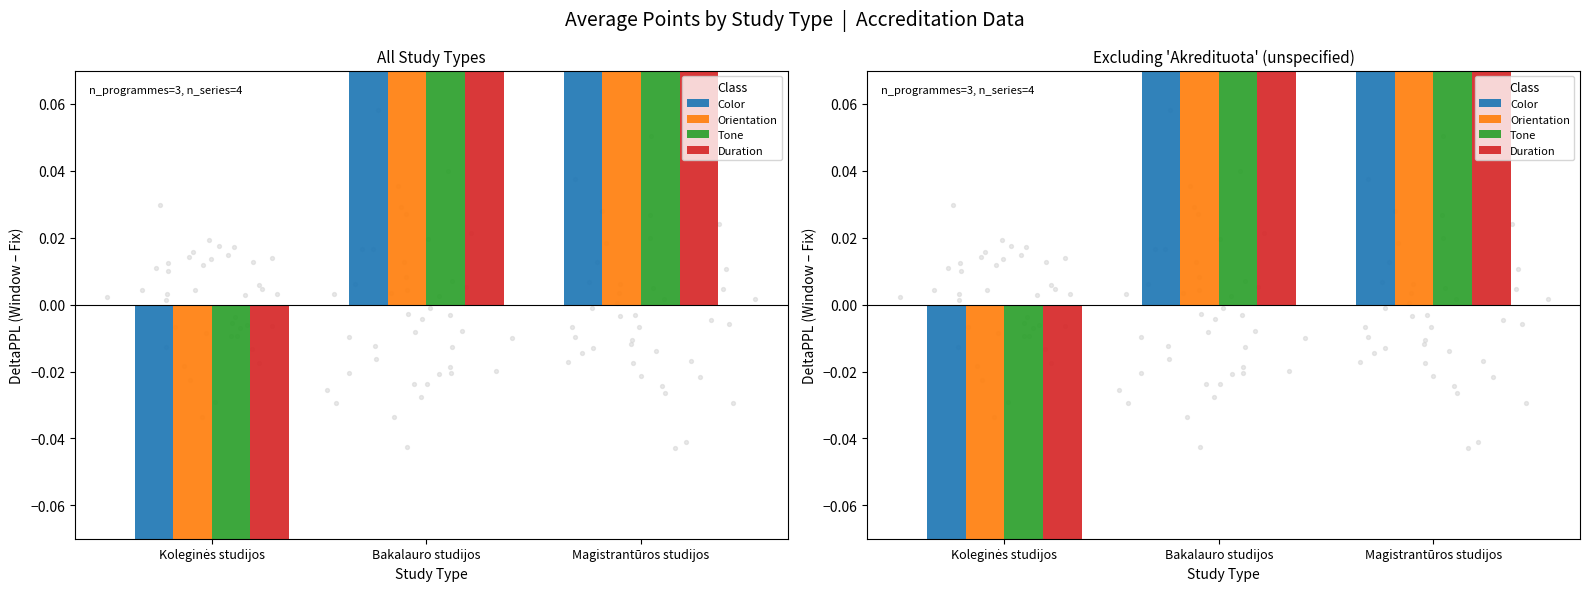

Which series reaches the minimum Y coordinate?

Orientation